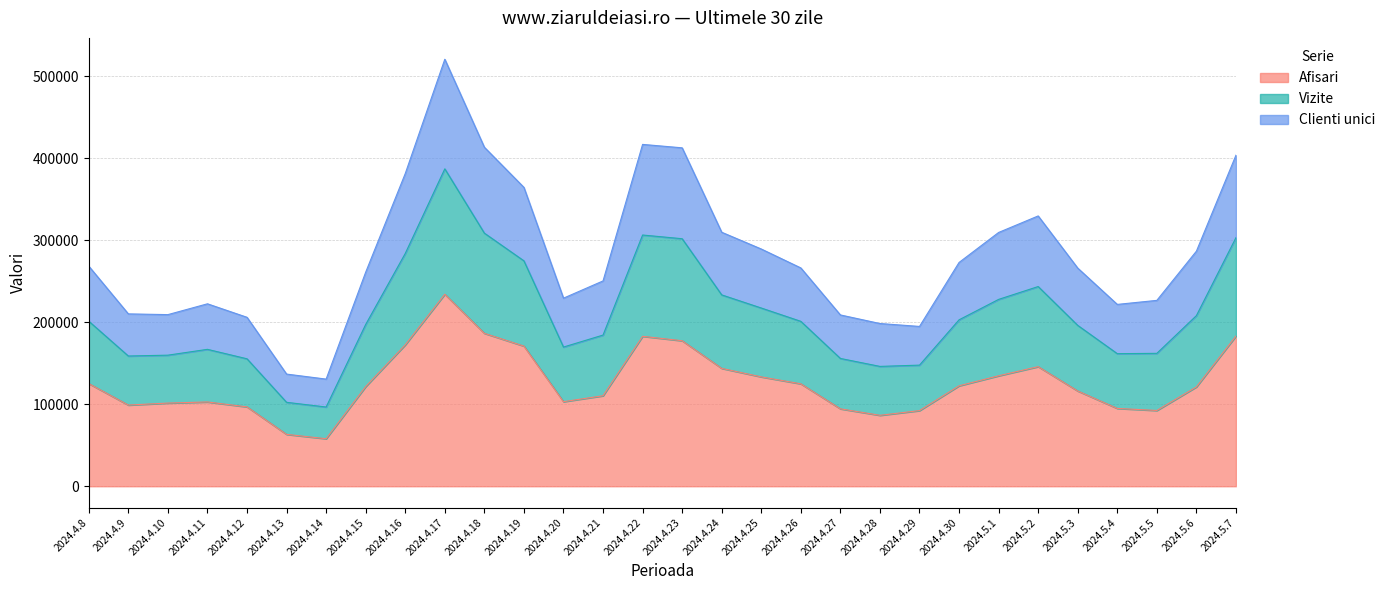

What is the total value across all series at 2024.4.15?

261043